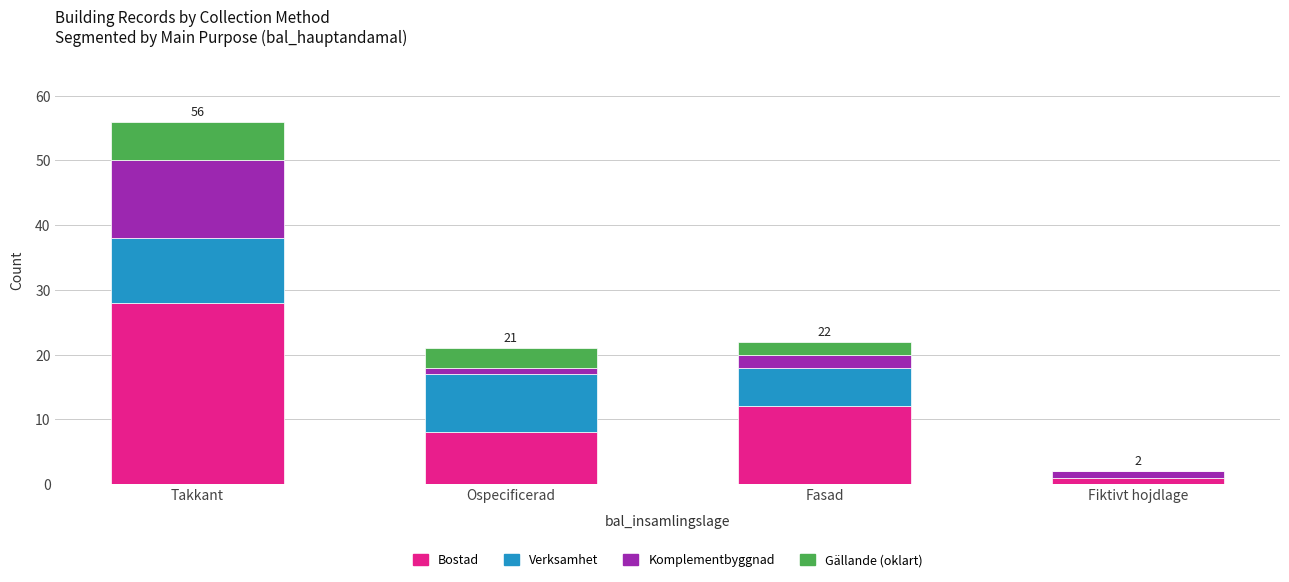

Which category has the highest value in the Bostad series?

Takkant